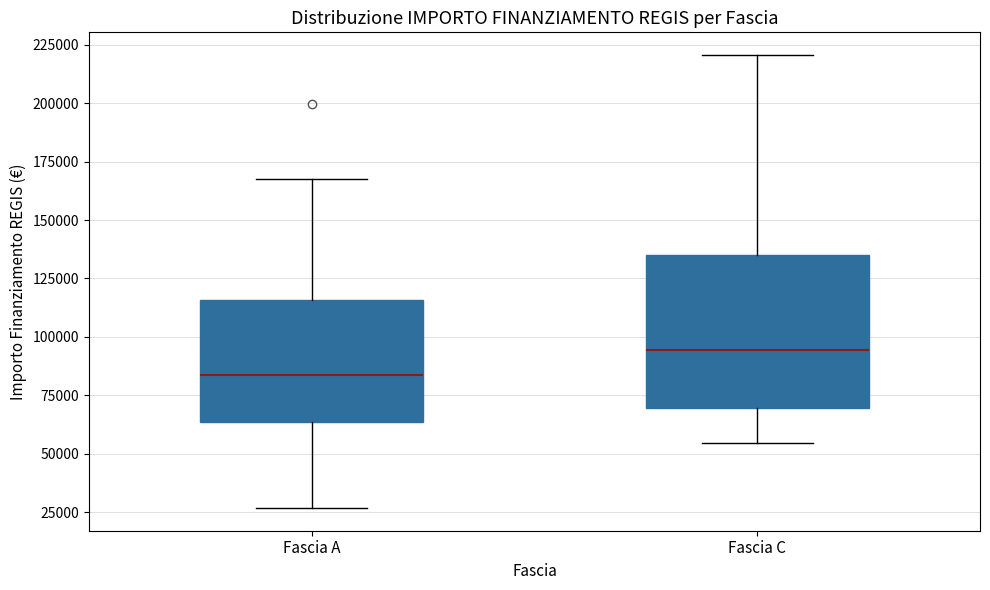

Comparing the boxes themselves (not the whiskers), which one is the tallest?

Fascia C